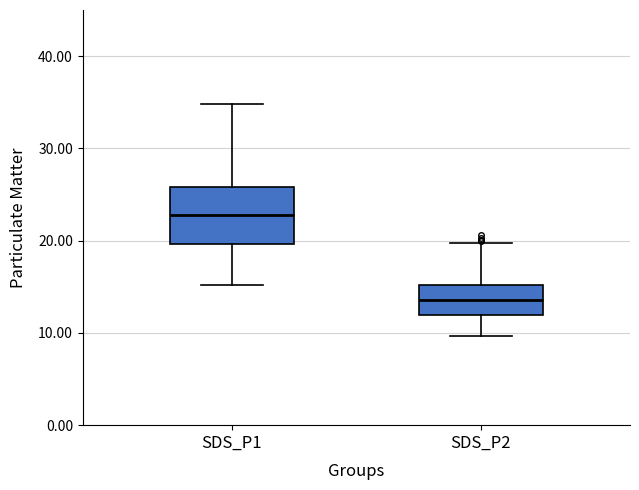

Comparing the boxes themselves (not the whiskers), which one is the tallest?

SDS_P1